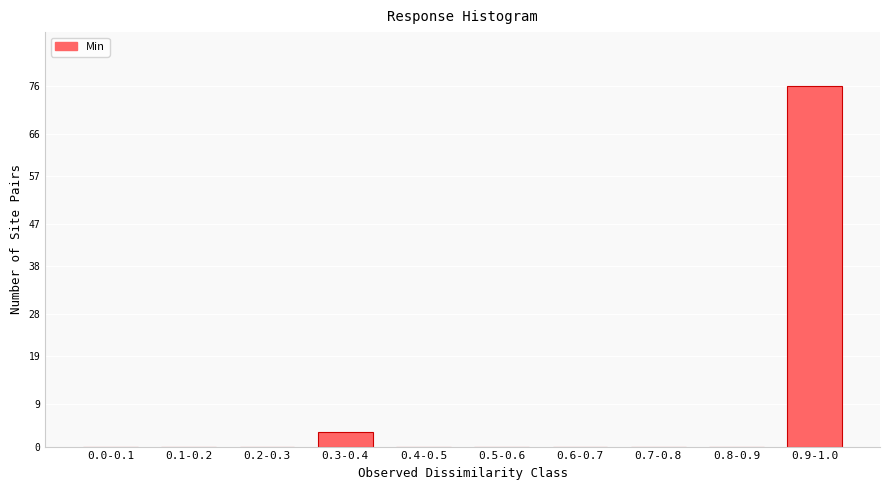

Reading left to right, transcribe all the data shown in this chart.

0.0-0.1=0	0.1-0.2=0	0.2-0.3=0	0.3-0.4=3	0.4-0.5=0	0.5-0.6=0	0.6-0.7=0	0.7-0.8=0	0.8-0.9=0	0.9-1.0=76